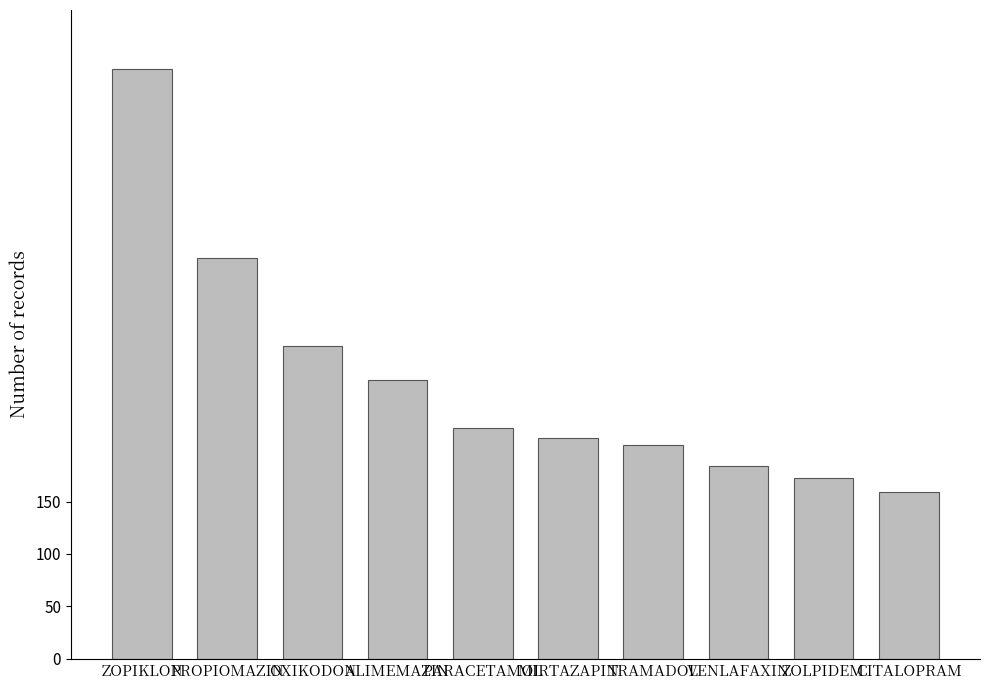

What is the change in value from ZOPIKLON to ZOLPIDEM?

-390